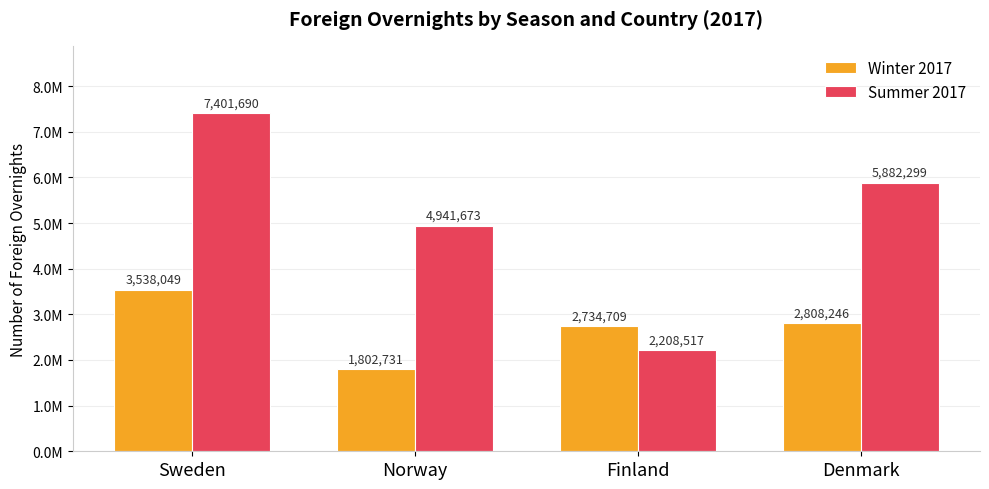

What is the difference between the second highest and minimum values in the Summer 2017 series?

3673782